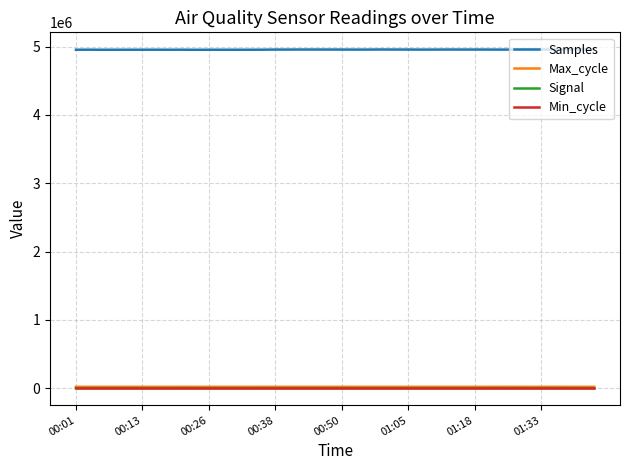

Which series has the largest total across all categories?

Samples